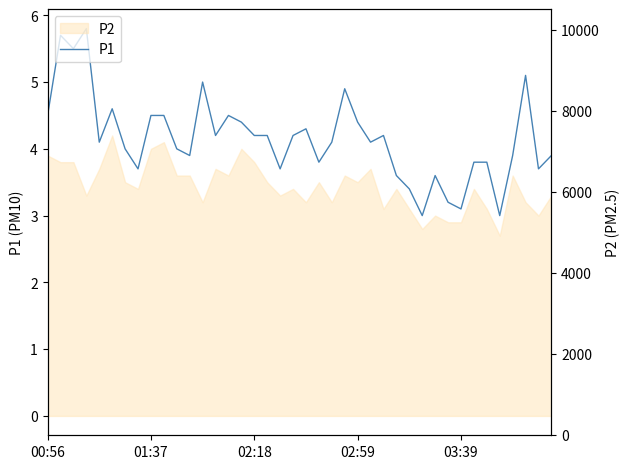

What is the value of the 16th point from the left?

4.4